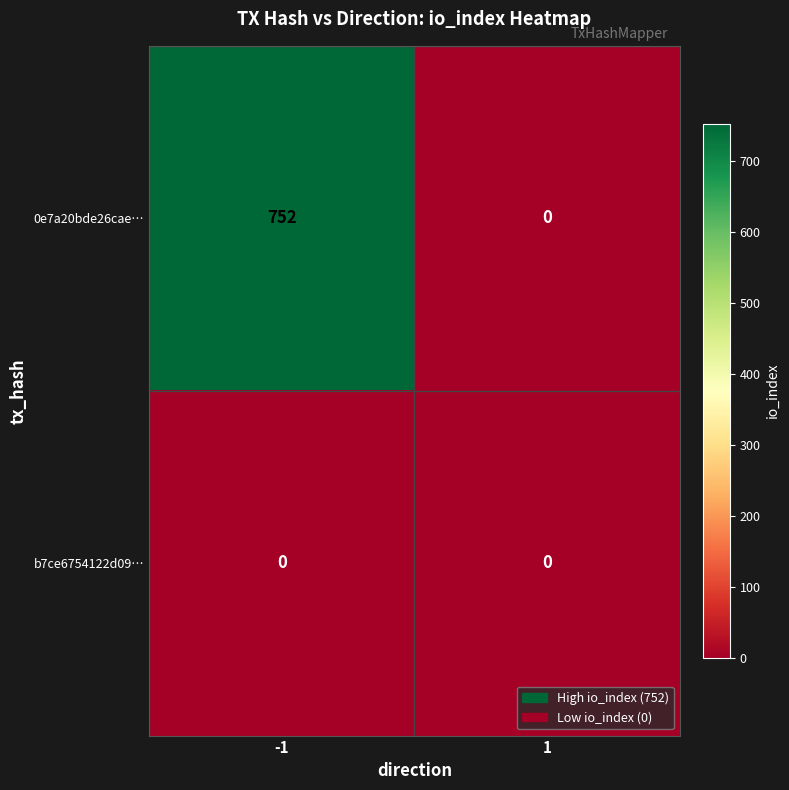

How many categories are shown in the chart?

2